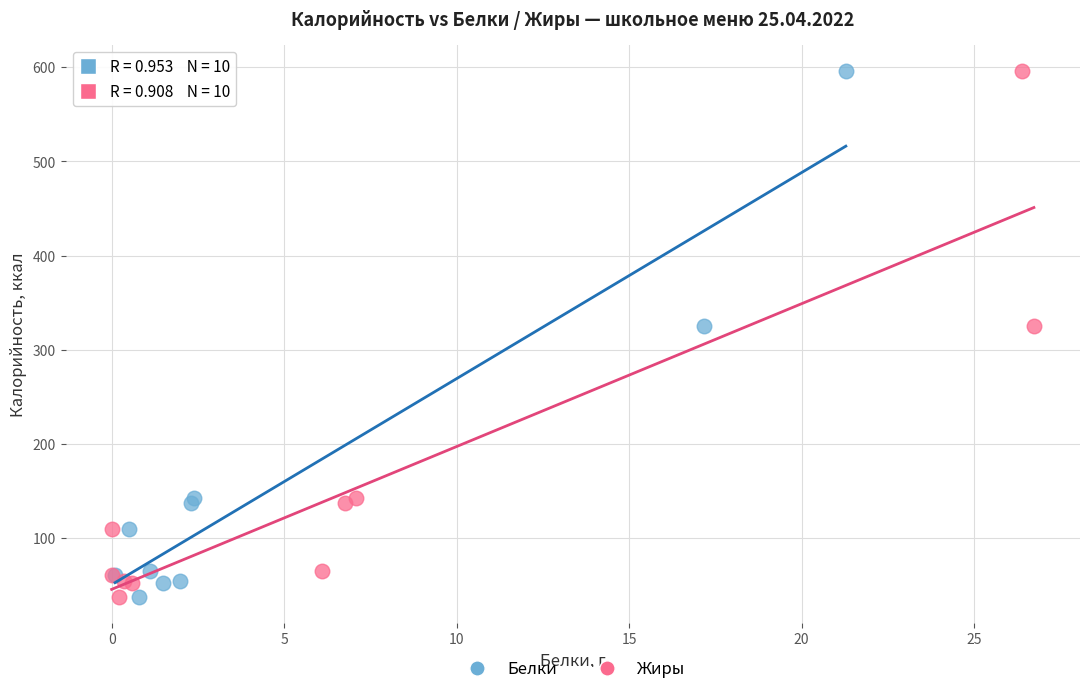

What are all the series names shown in the legend?

Белки, Жиры